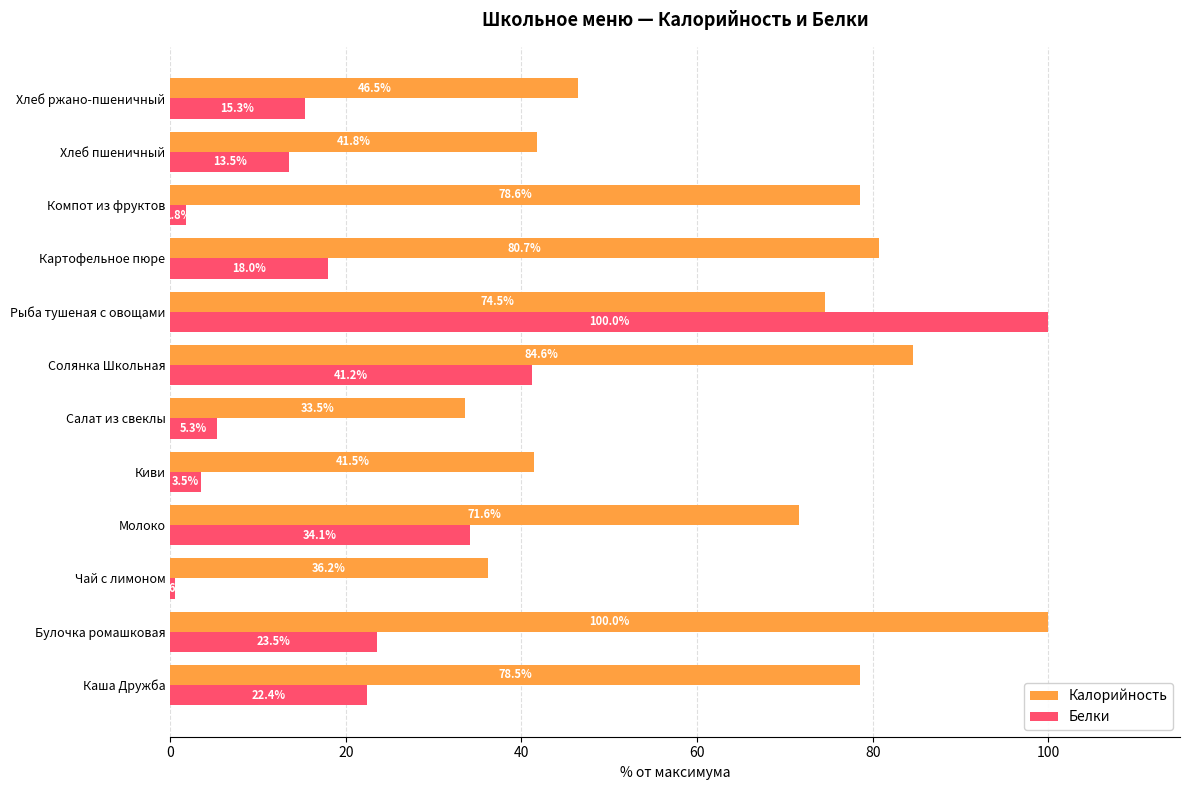

List the labels in order of Калорийность value, largest first.

Булочка ромашковая, Солянка Школьная, Картофельное пюре, Компот из фруктов, Каша Дружба, Рыба тушеная с овощами, Молоко, Хлеб ржано-пшеничный, Хлеб пшеничный, Киви, Чай с лимоном, Салат из свеклы